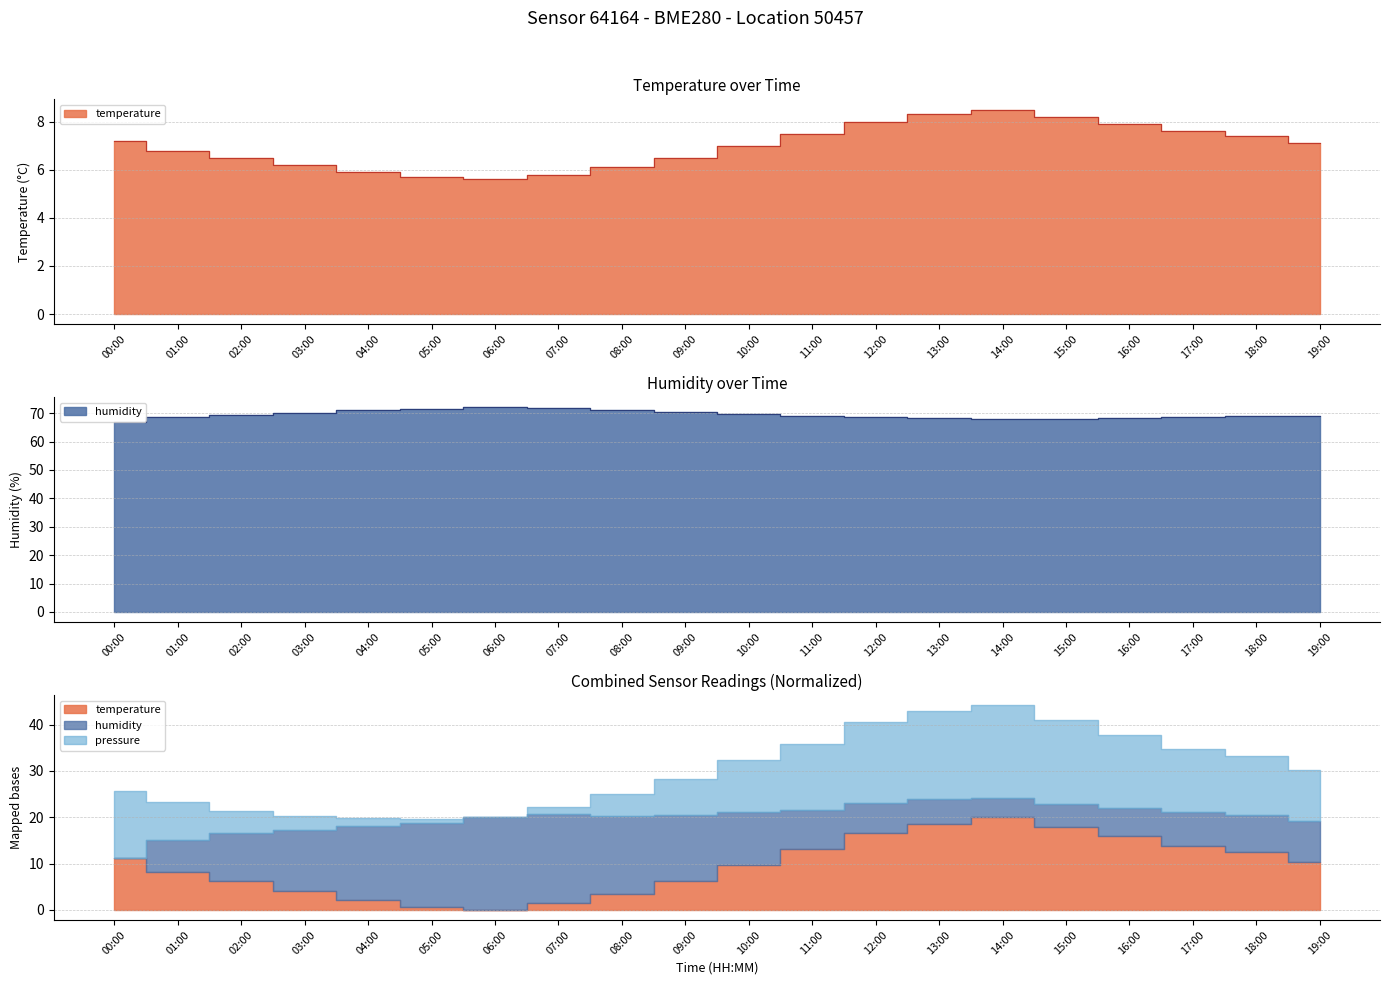

Reading left to right, list all the values displayed in this chart.

temperature: 7.2	6.8	6.5	6.2	5.9	5.7	5.6	5.8	6.1	6.5	7.0	7.5	8.0	8.3	8.5	8.2	7.9	7.6	7.4	7.1
humidity: 66.8	68.6	69.5	70.2	71.0	71.5	72.0	71.8	71.2	70.5	69.8	69.0	68.5	68.2	67.9	68.1	68.4	68.7	68.9	69.1